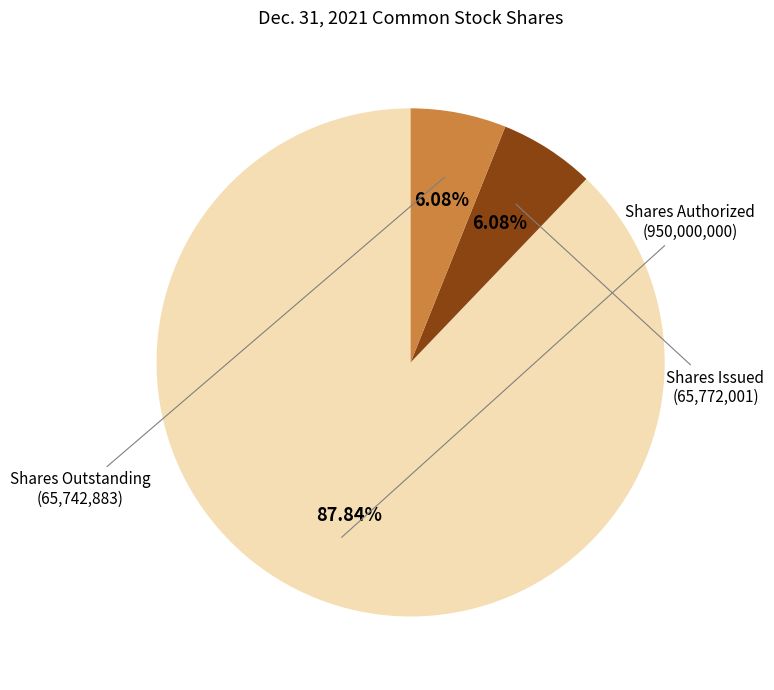

Does any single category account for the majority?

Yes